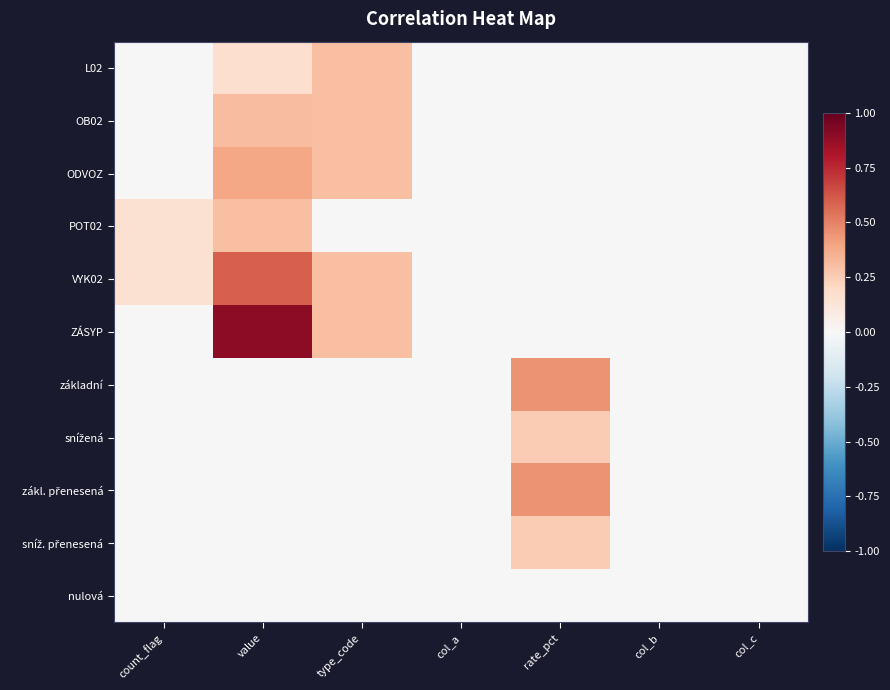

What is the spread (max minus min) of values at count_flag?

0.1